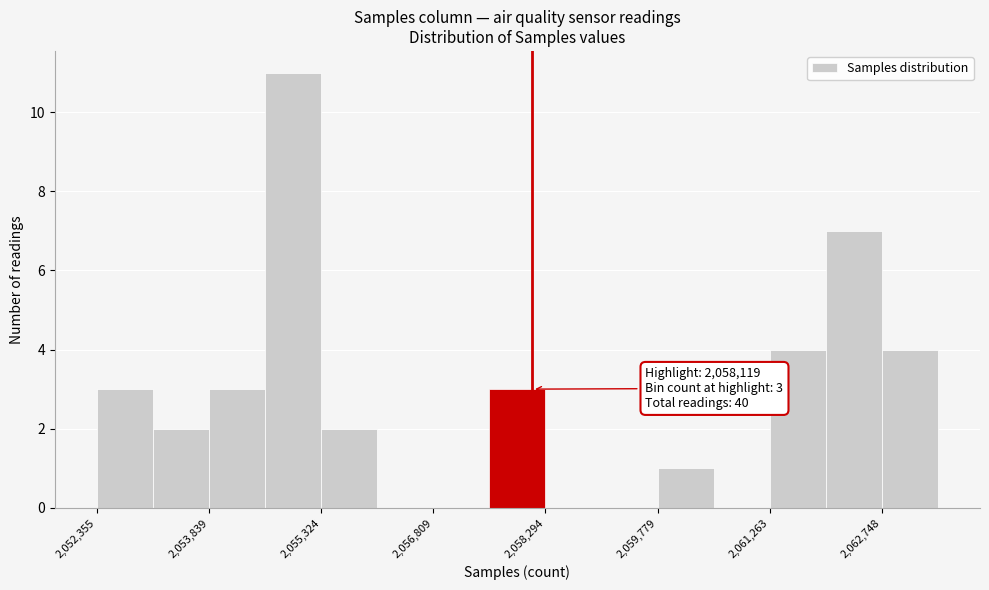

Read against the x-axis, roughly where is the centre of the tallest bar?

2055000